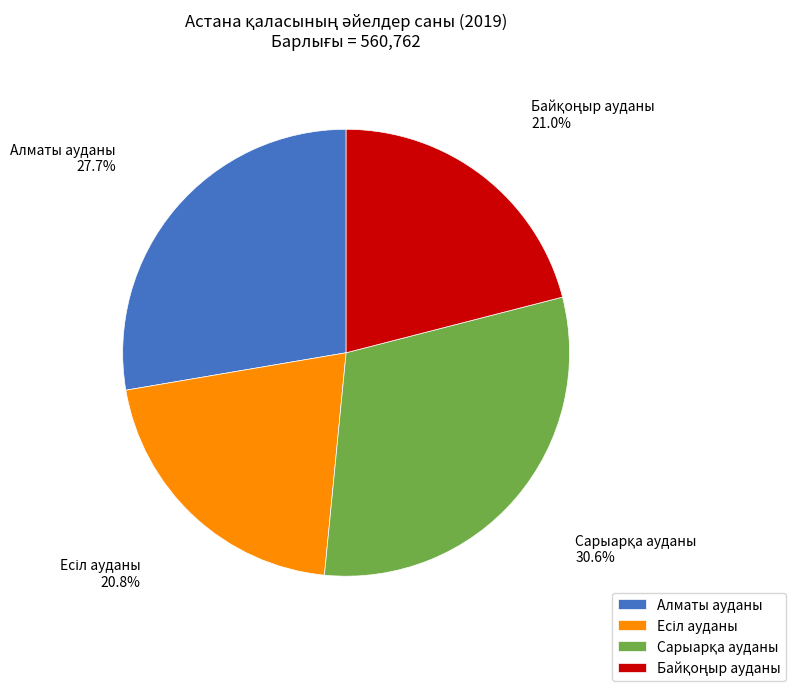

To the nearest percent, what is the difference between the largest and smallest slice percentages?

10%